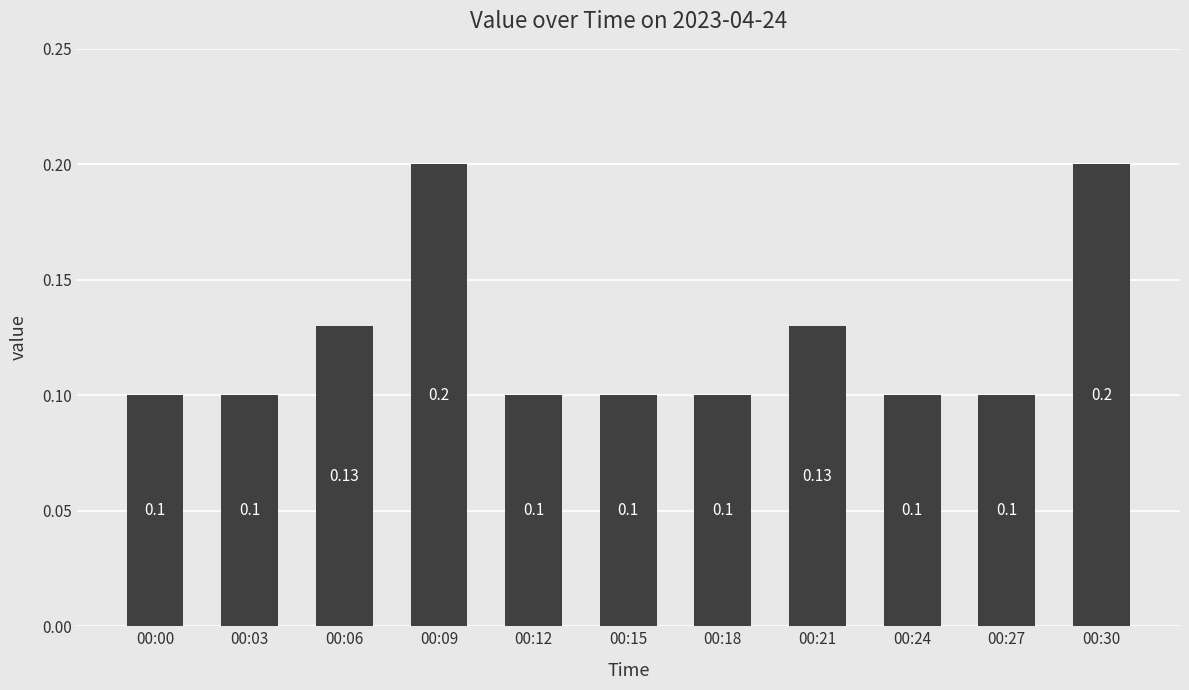

Reading left to right, extract all data points from this chart.

0.1	0.1	0.1	0.2	0.1	0.1	0.1	0.1	0.1	0.1	0.2